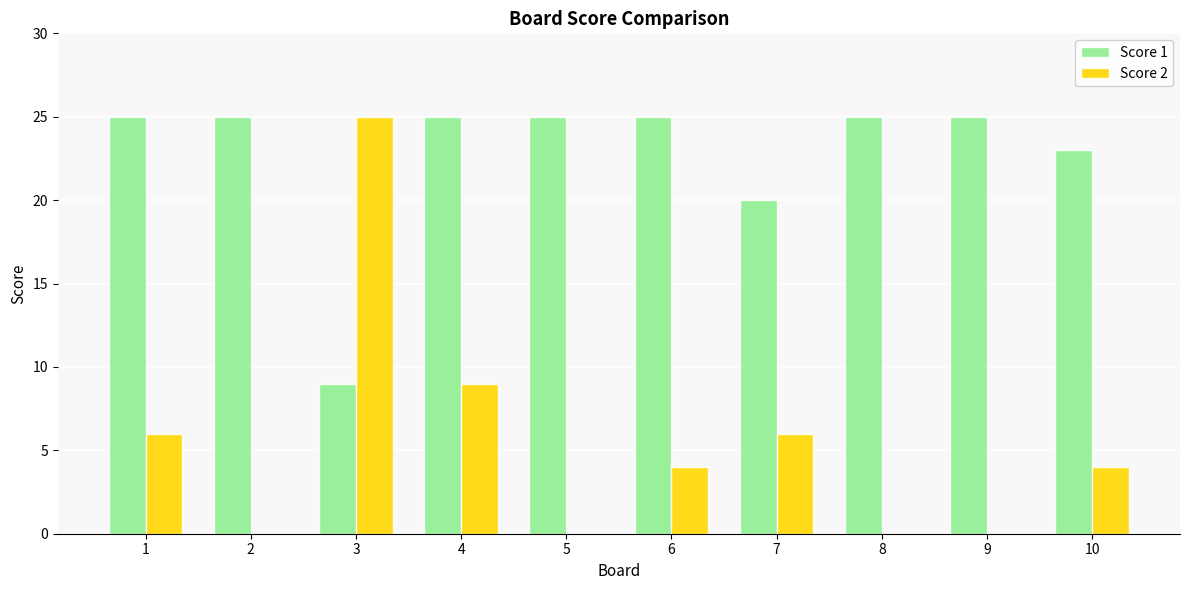

Where is Score 2 nearest to the value 12?

4